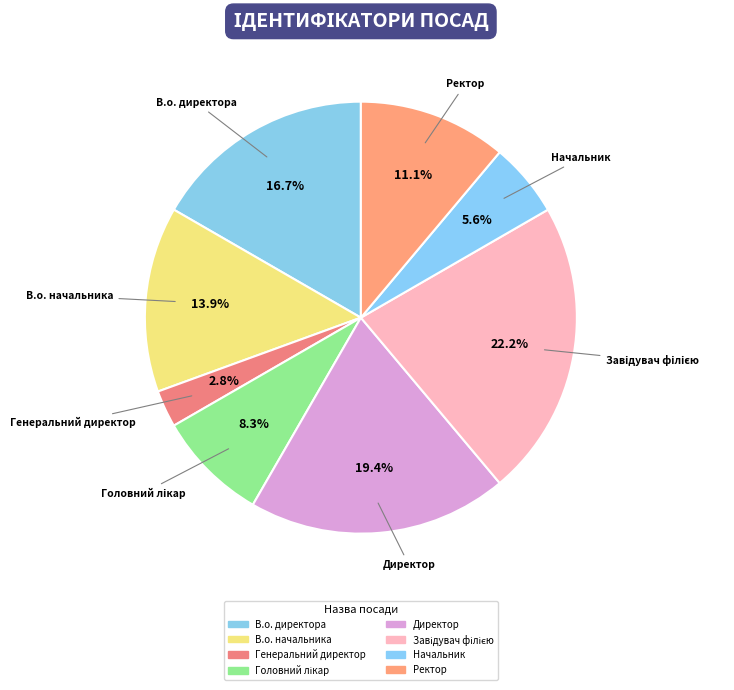

True or false: Директор accounts for 29% of the total.

False